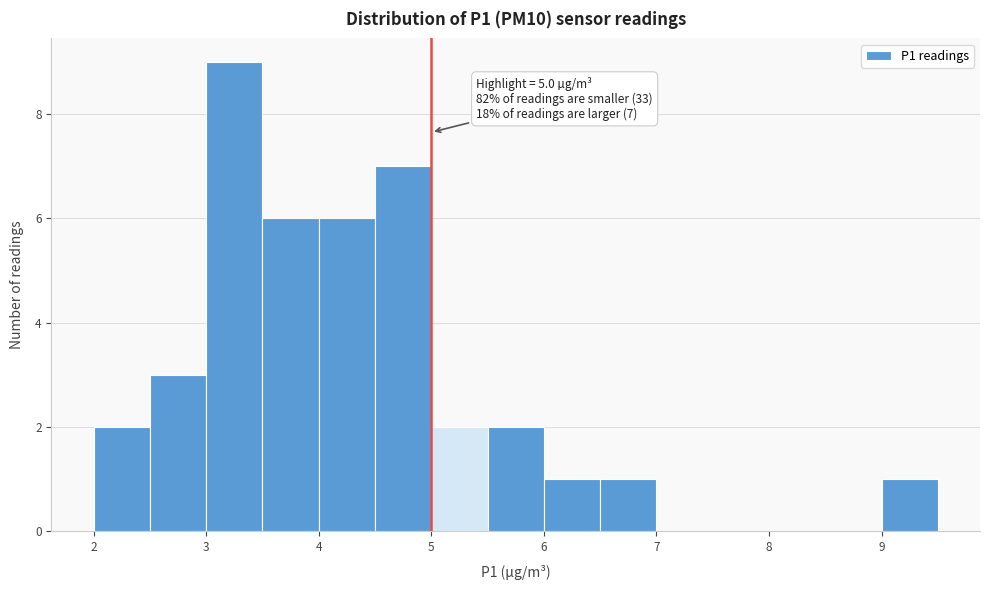

Over which range of the x-axis is the bar tallest?

3.0 to 3.5